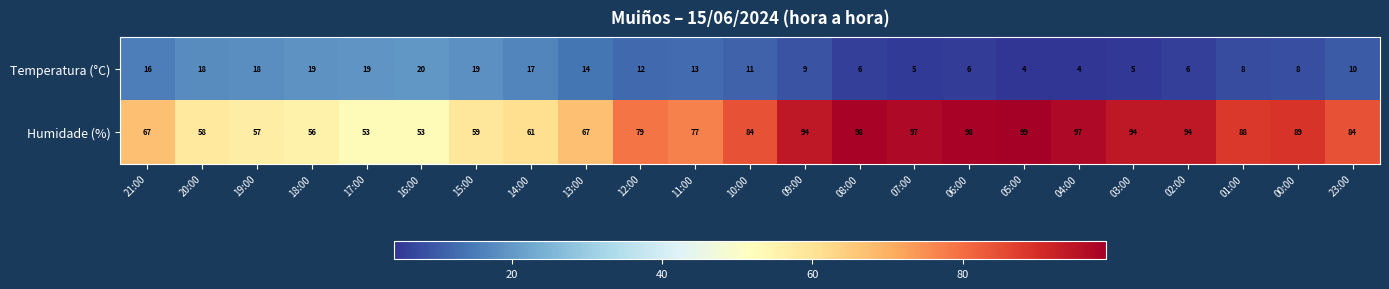

At which label does Temperatura (°C) first exceed 11?

21:00